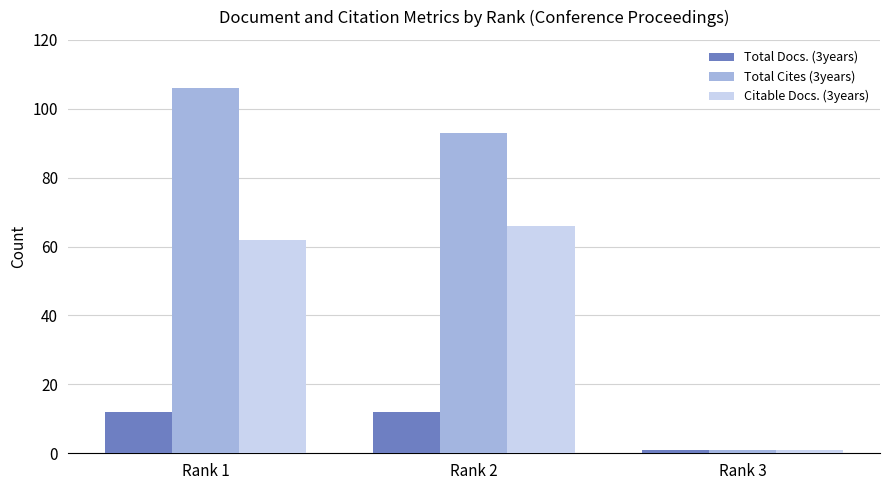

What is the sum of the Total Docs. (3years) values at Rank 1 and Rank 2?

24